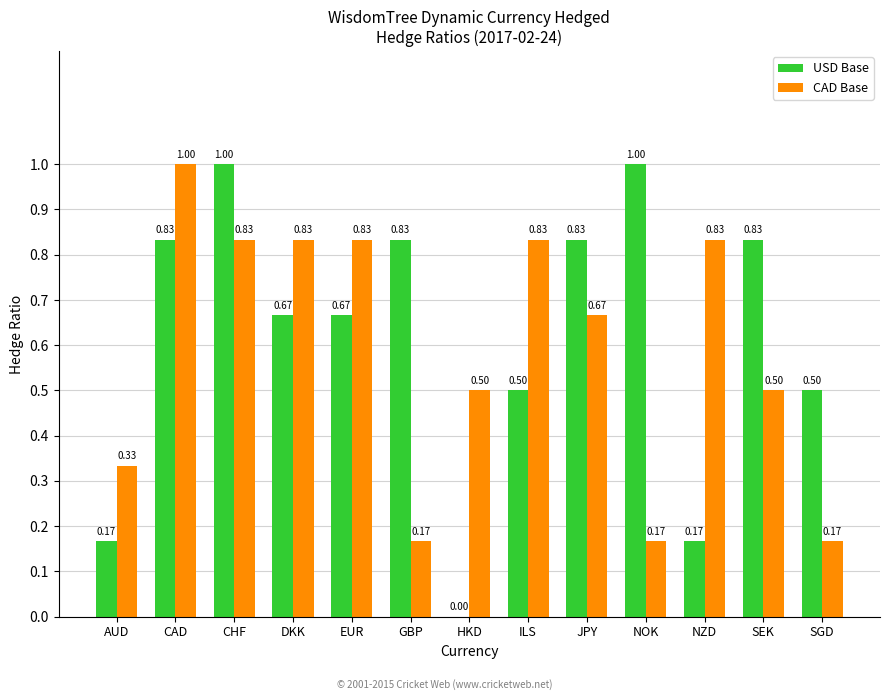

What is the sum of the USD Base values at JPY and CHF?

1.8